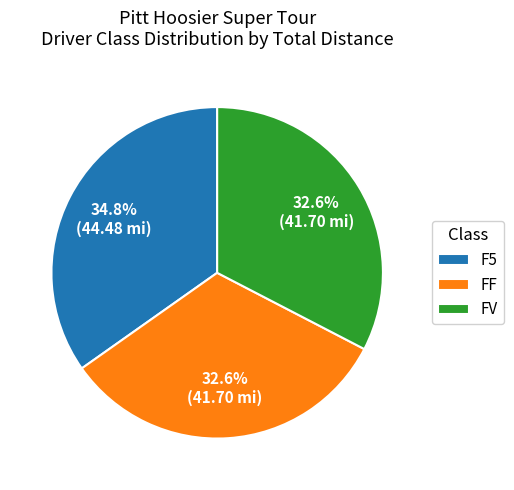

To the nearest percent, what percentage of the pie is F5?

35%